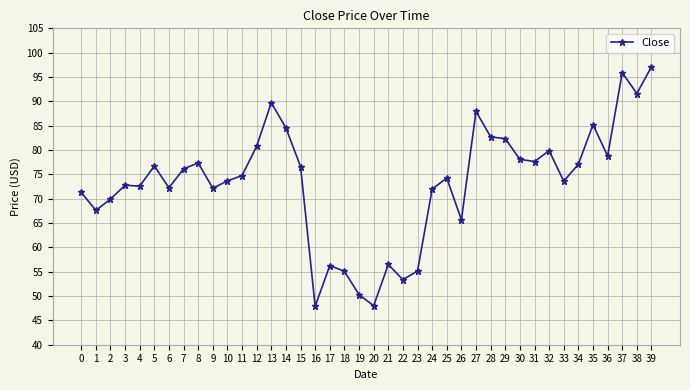

What is the value of the 22nd point from the left?

56.5